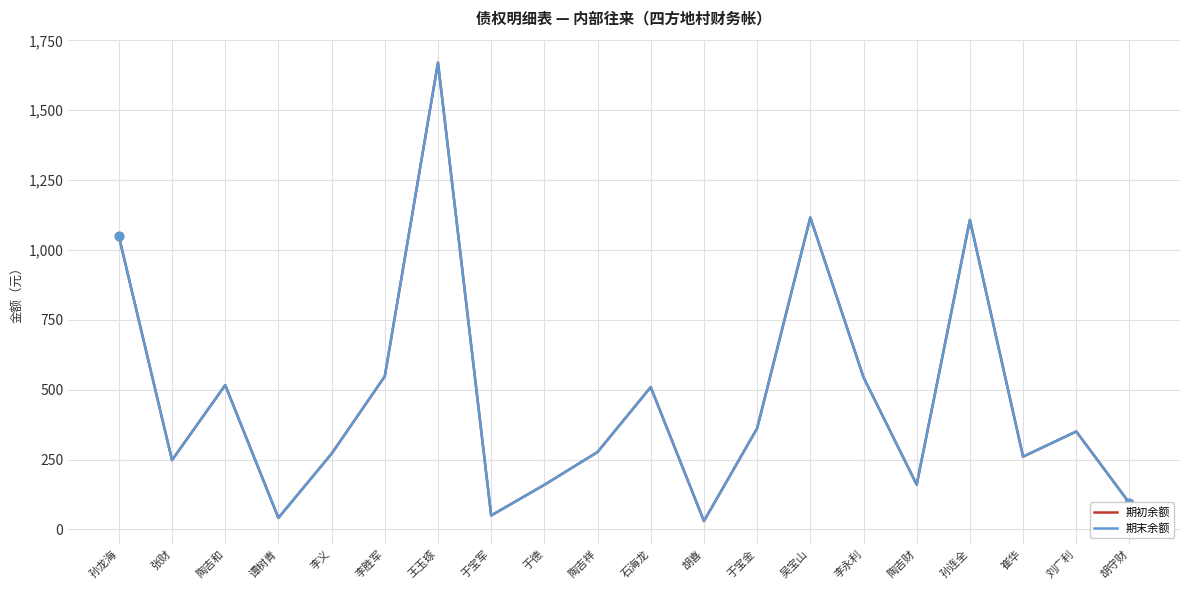

Does the chart display data point markers on the line(s)?

No